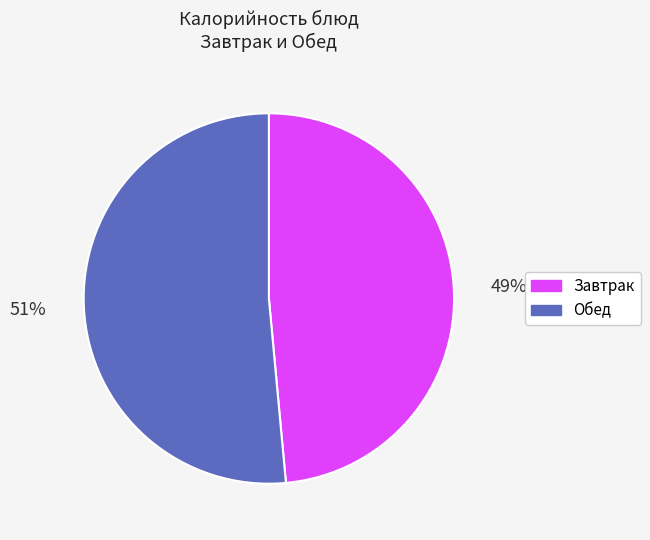

Rank the categories by value from lowest to highest.

Завтрак, Обед